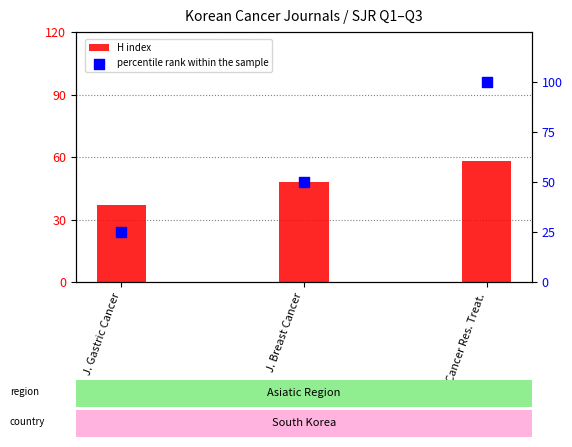

At how many categories does at least one series exceed 41?

2